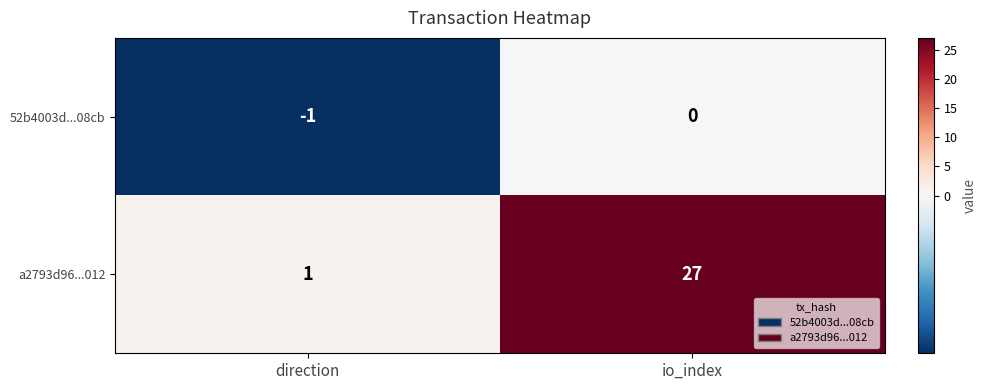

List the series in order of their peak value, highest first.

a2793d96...012, 52b4003d...08cb